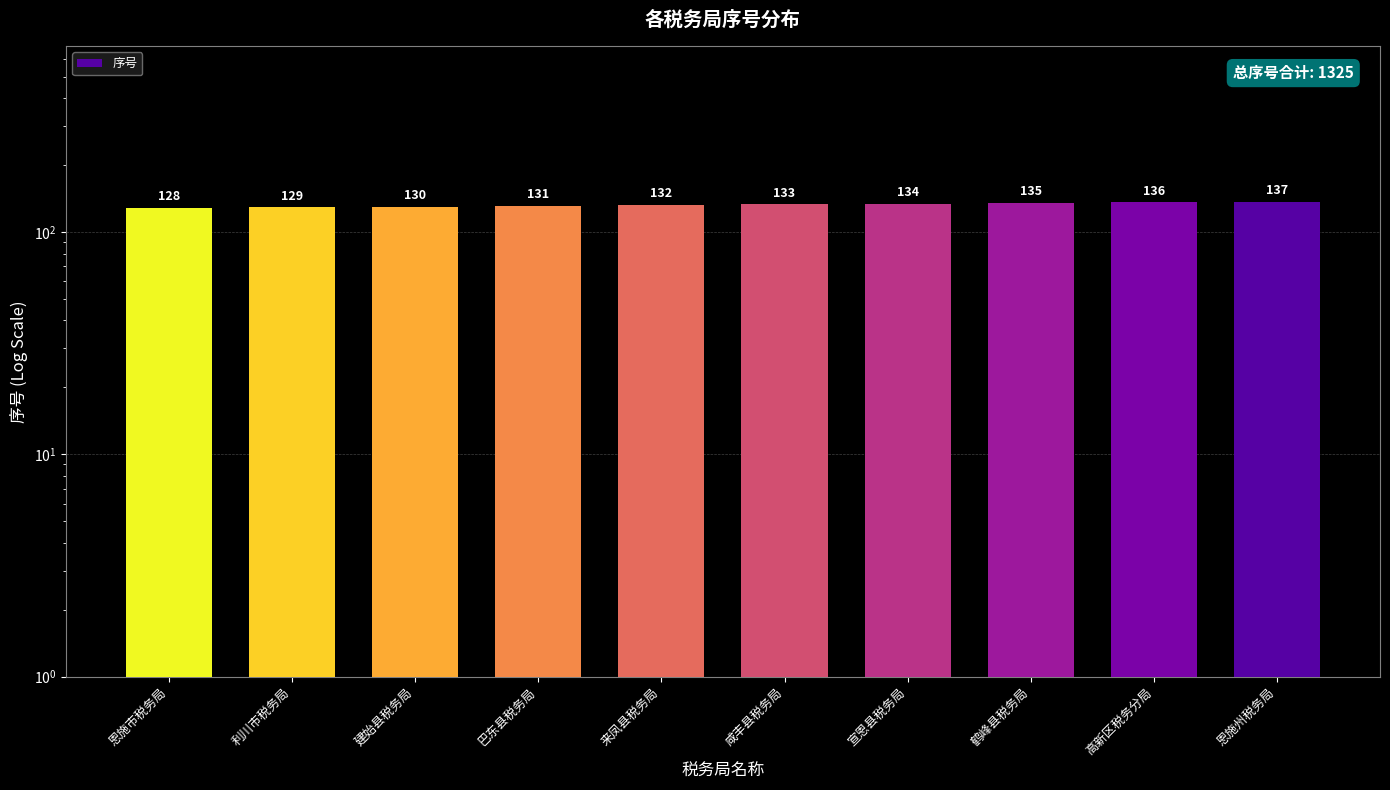

What is the label of the 2nd bar from the right?

高新区税务分局